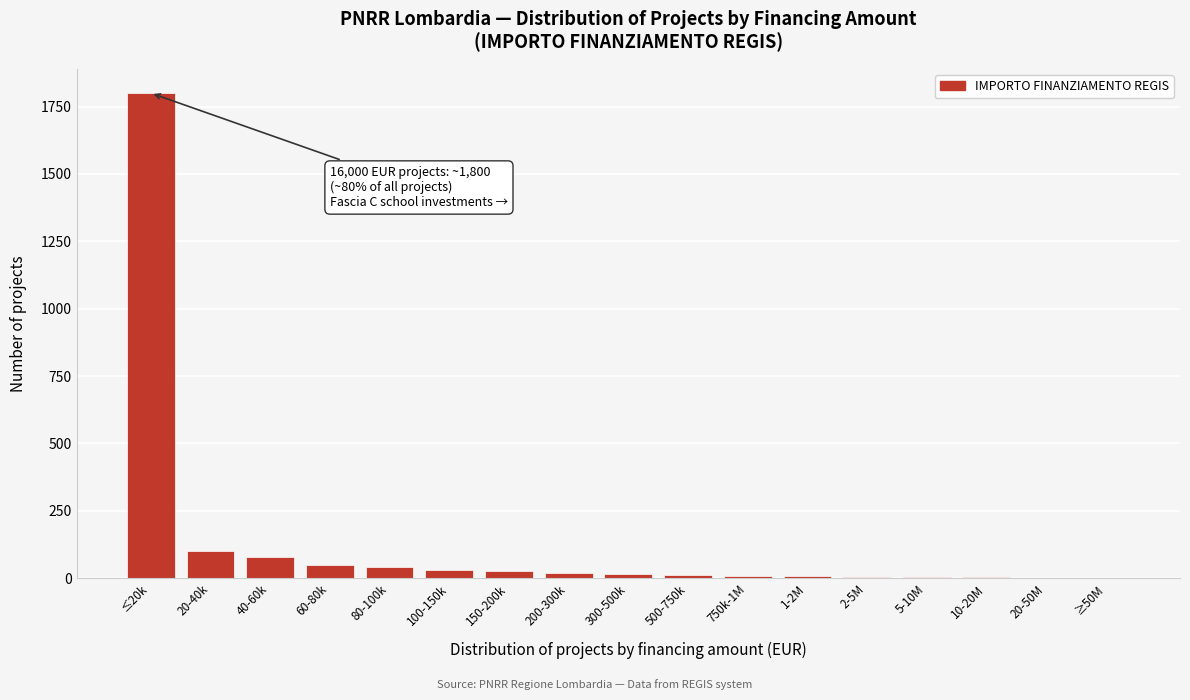

Which has a higher value, 60-80k or 20-40k?

20-40k